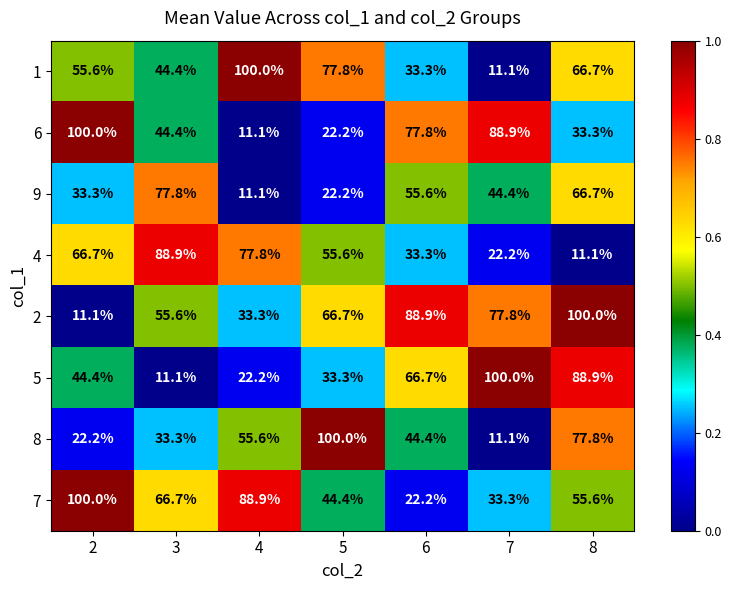

What is the spread (max minus min) of values at 4?

88.9